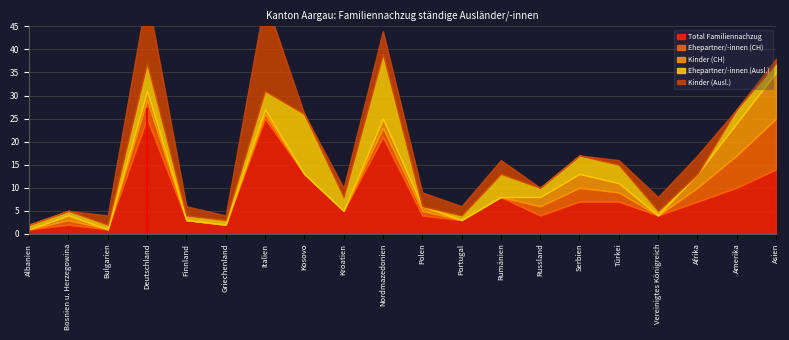

What is the value of the Total Familiennachzug point at the 18th from the left?

7